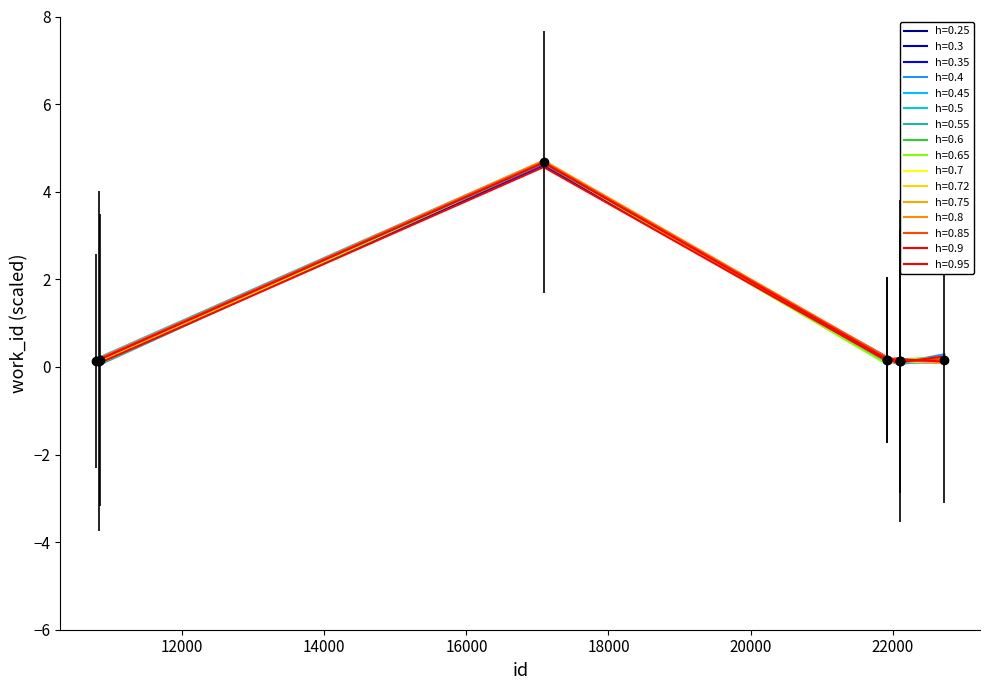

How many points are higher than both their immediate neighbors (excluding endpoints)?

1